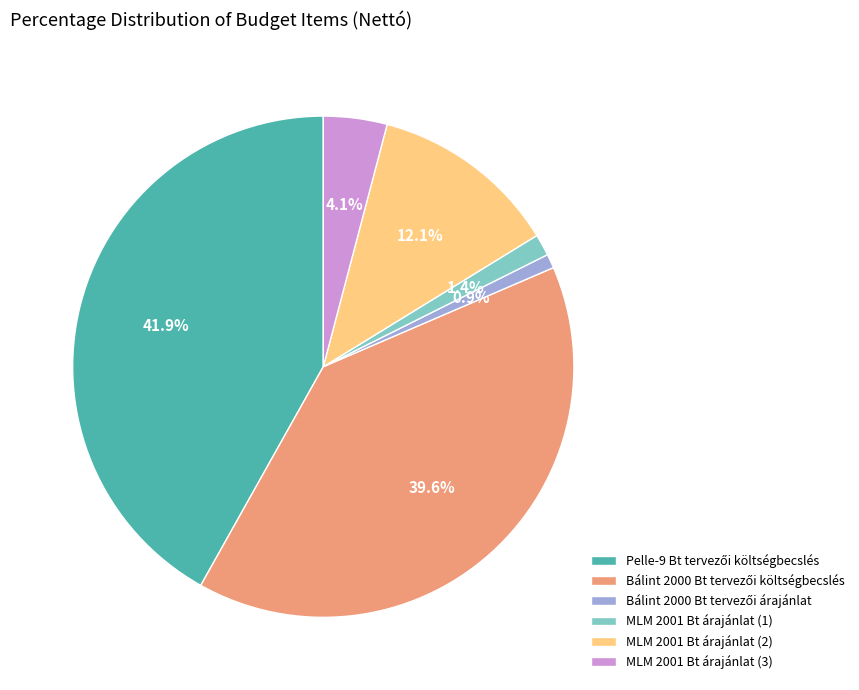

Count the number of slices in the pie.

6